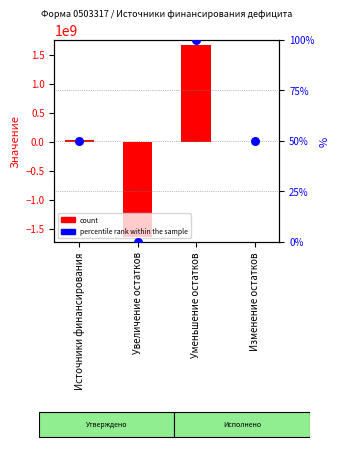

Which series has the largest total across all categories?

count